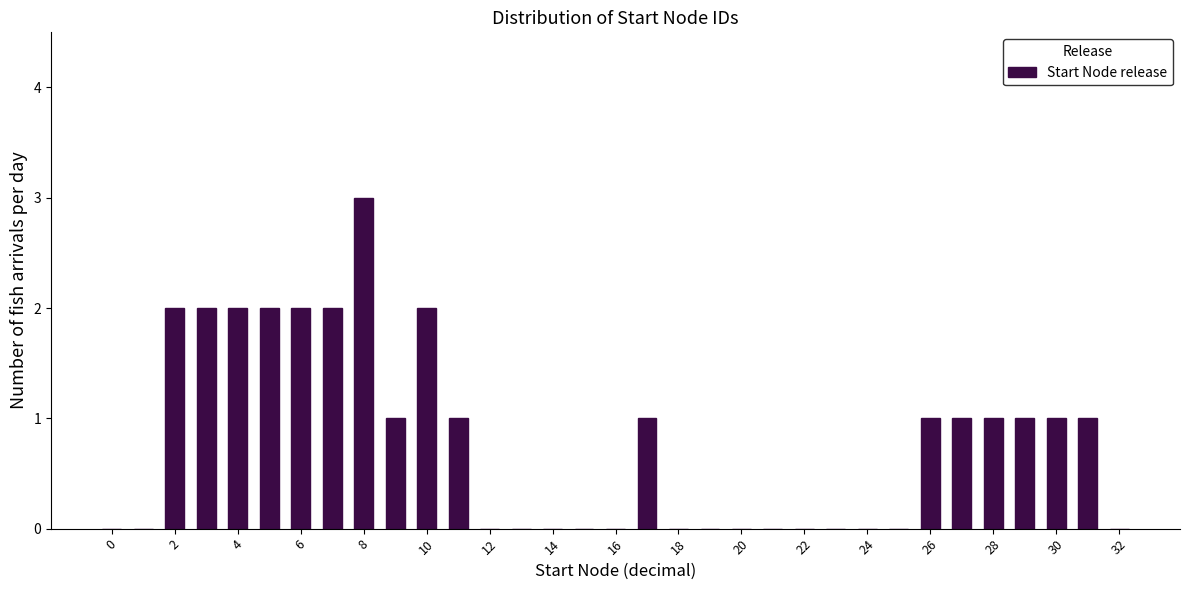

Over which range of the x-axis is the bar tallest?

7.5 to 8.5